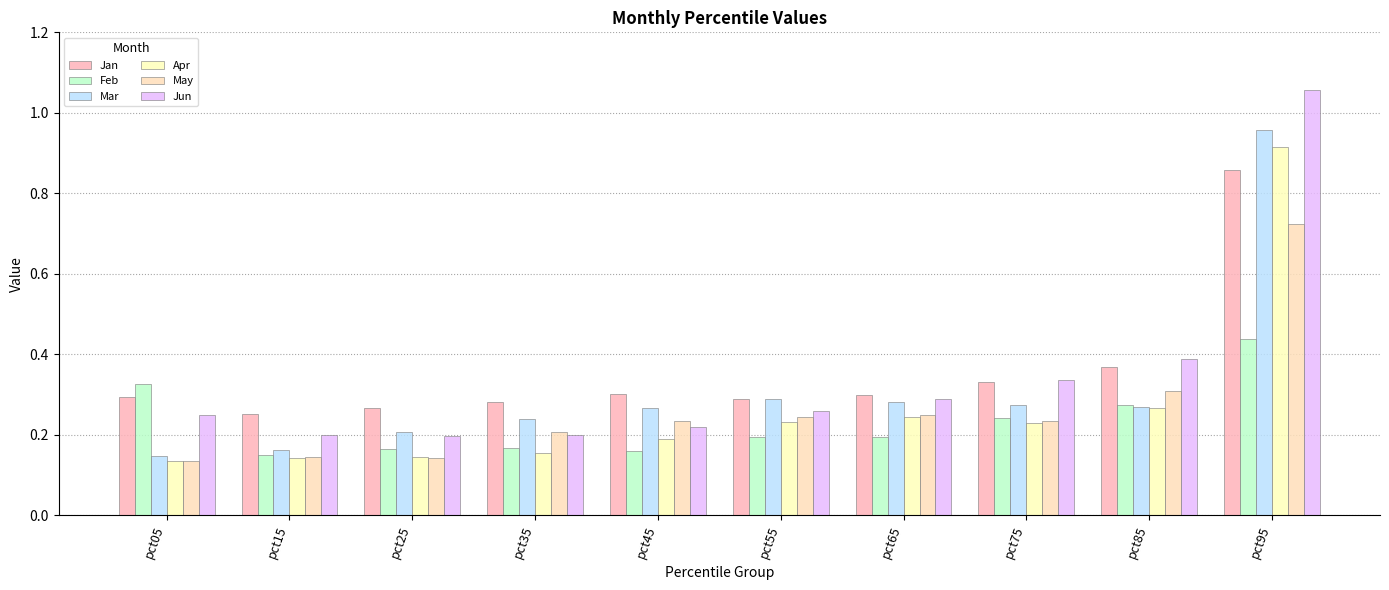

List the labels in order of May value, largest first.

pct95, pct85, pct65, pct55, pct75, pct45, pct35, pct15, pct25, pct05